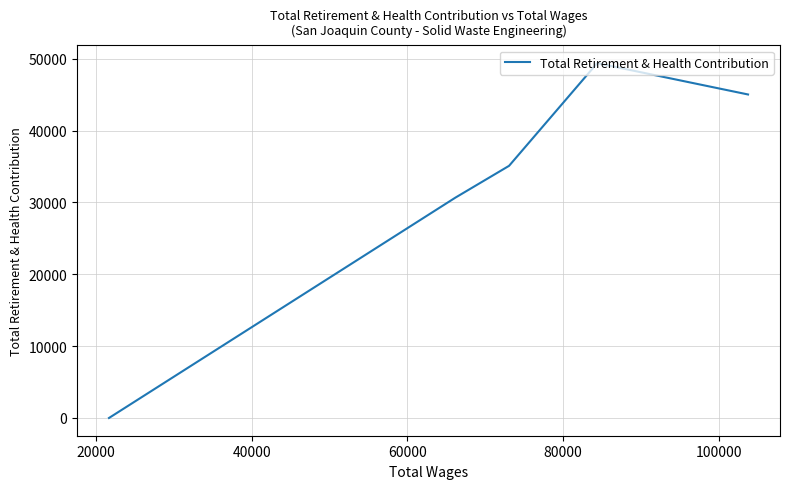

How many lines are shown in the chart?

1